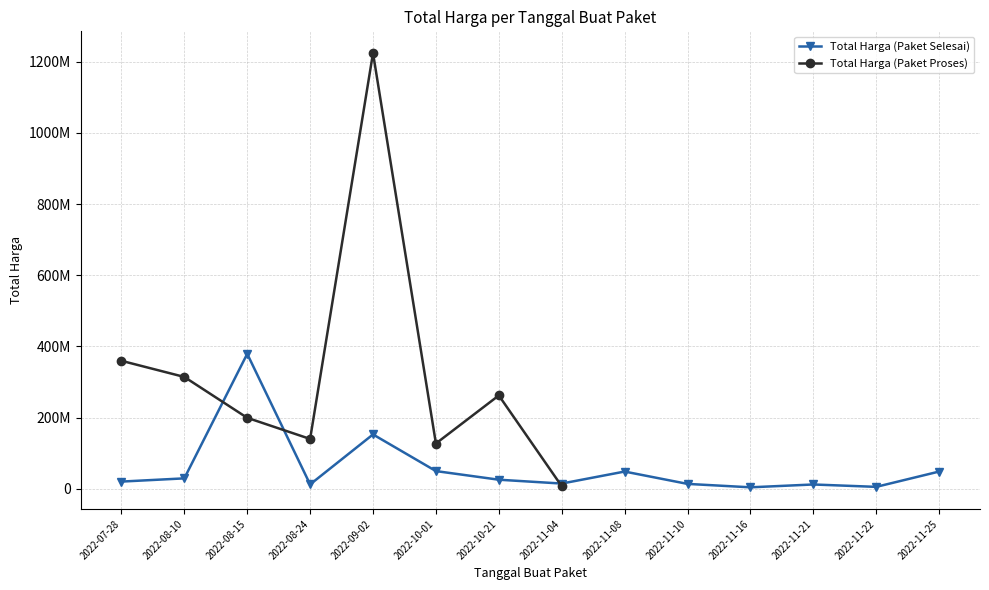

What is the greatest value displayed?

1224682000.0